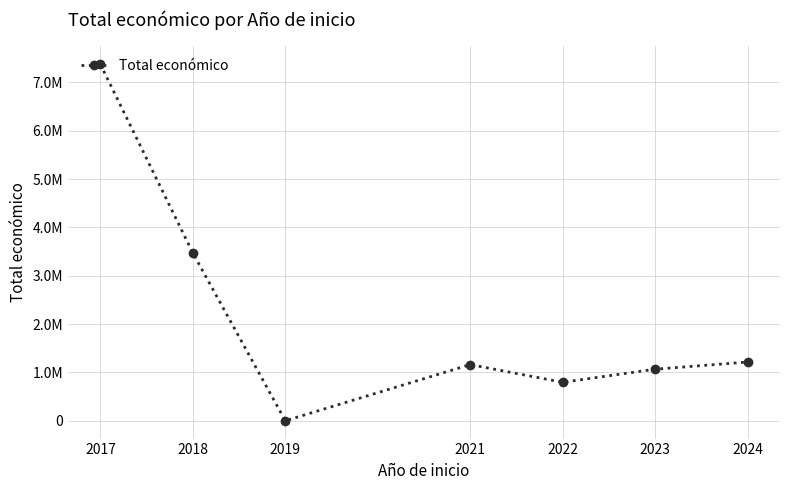

Is this an area chart (filled region under the line)?

No